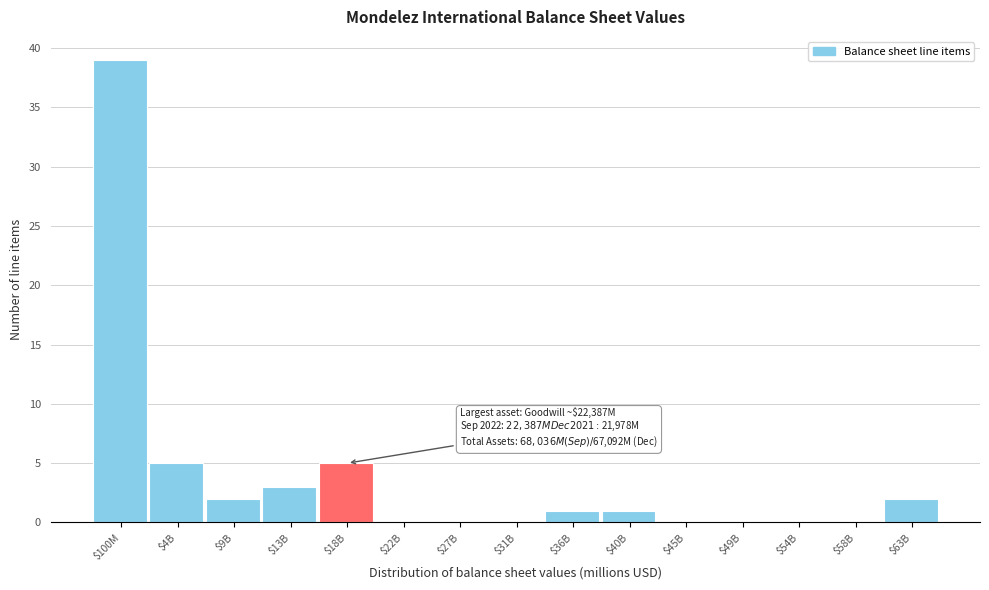

True or false: the data shows -15 at $49B.

False